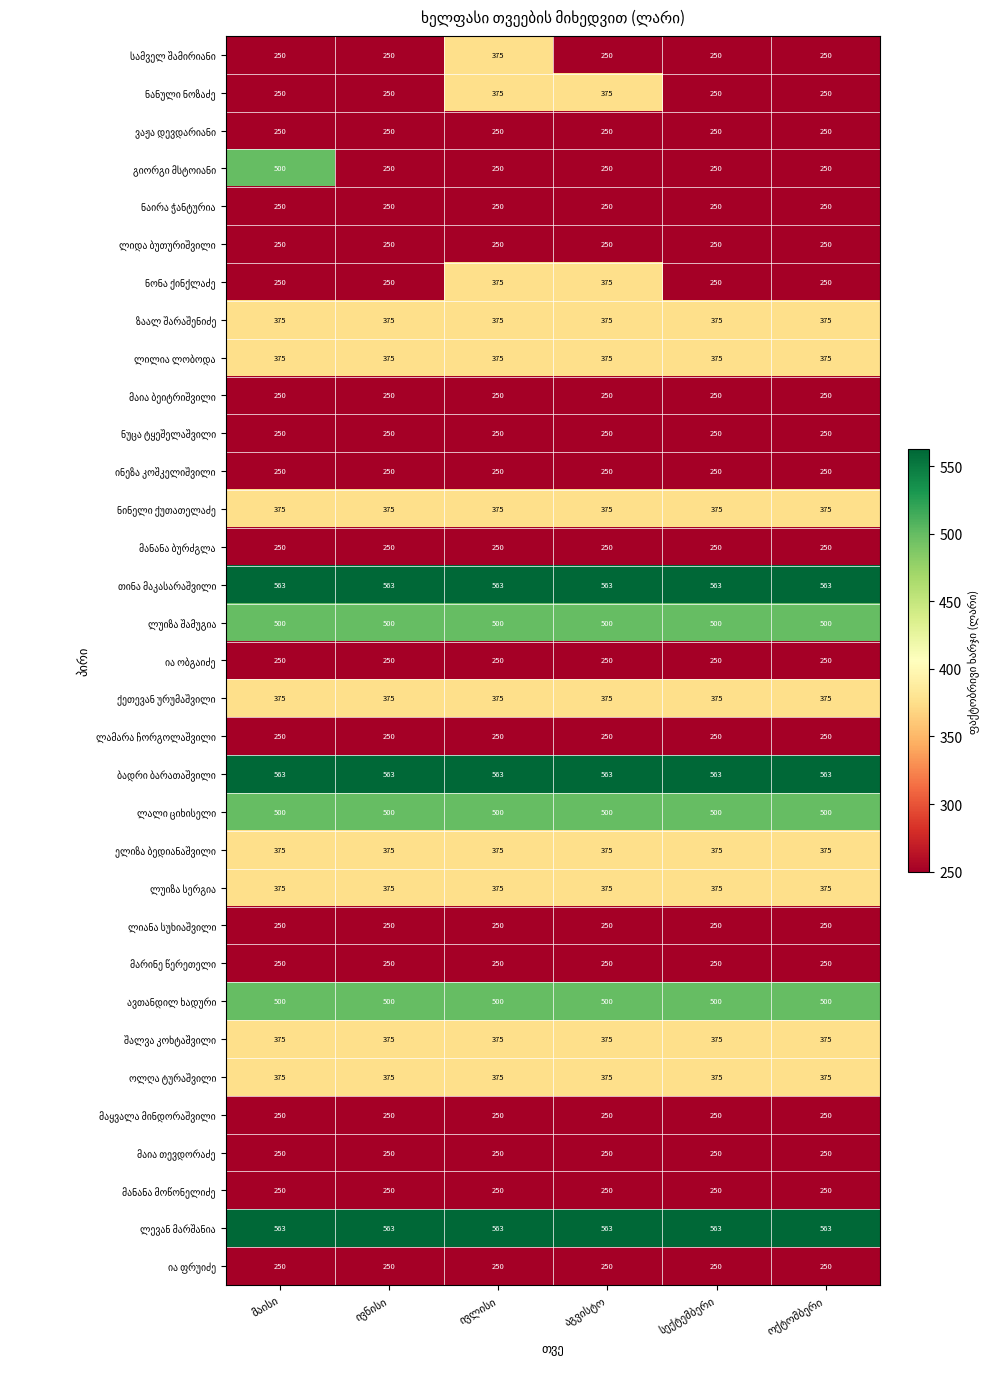

At how many categories does at least one series exceed 371?

6